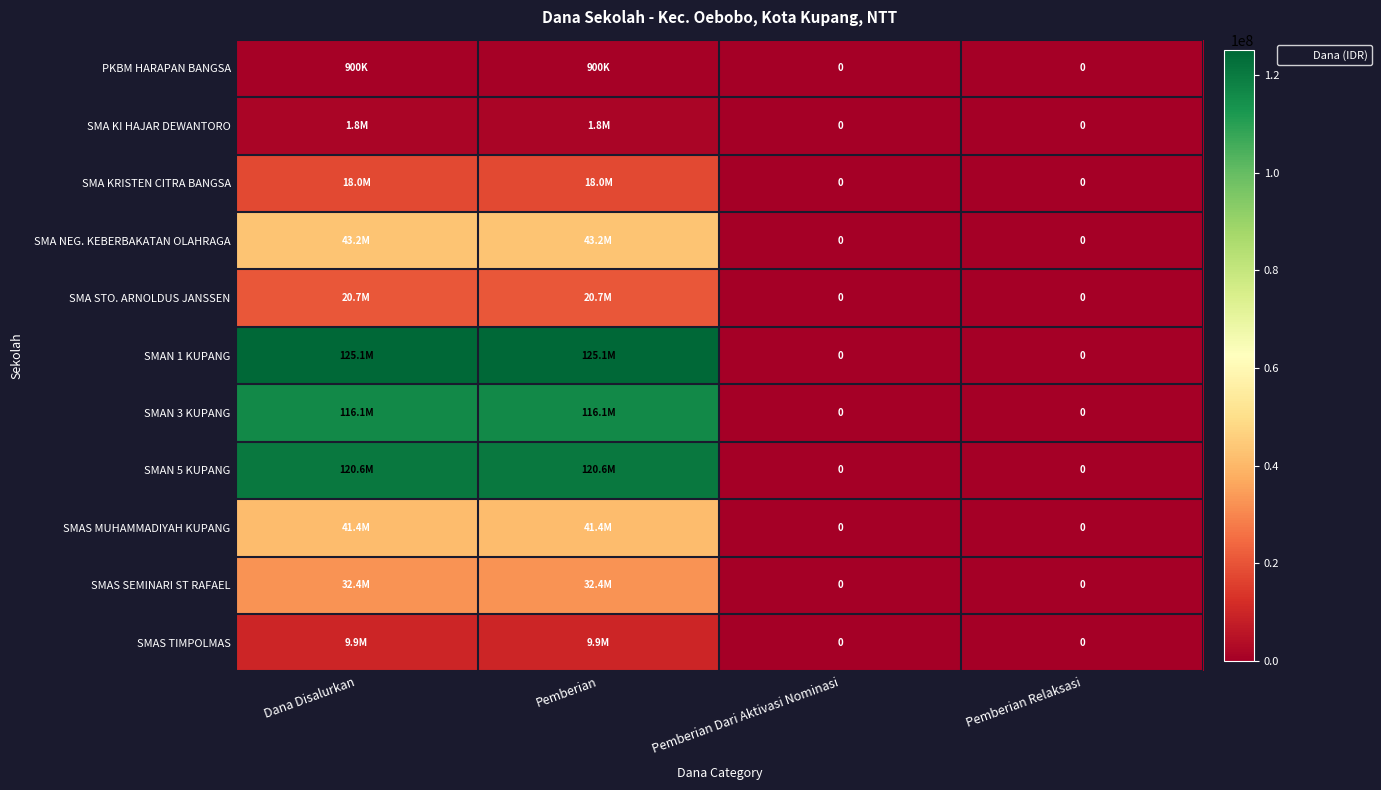

What is the difference between the highest and lowest values at Pemberian?

124200000